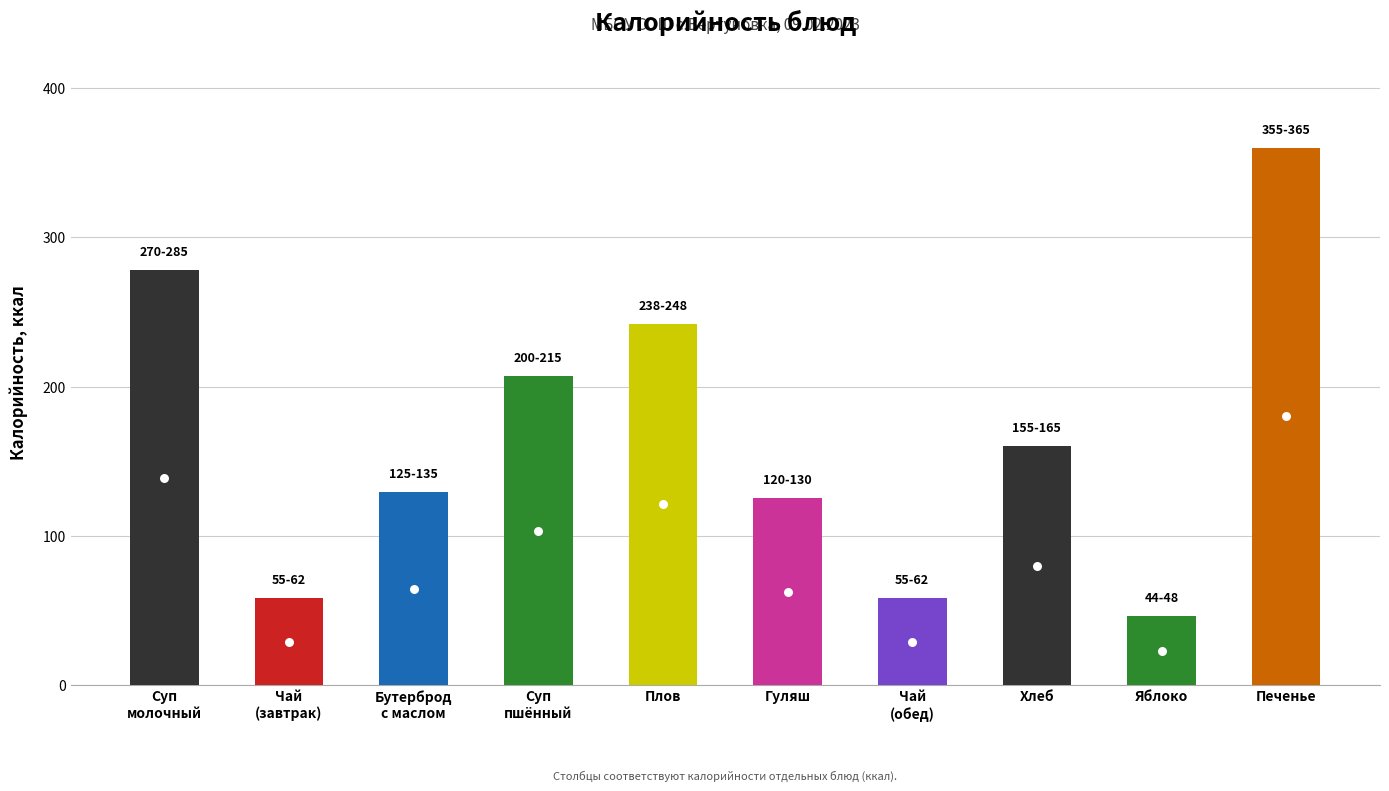

How many data points does each series have?

10